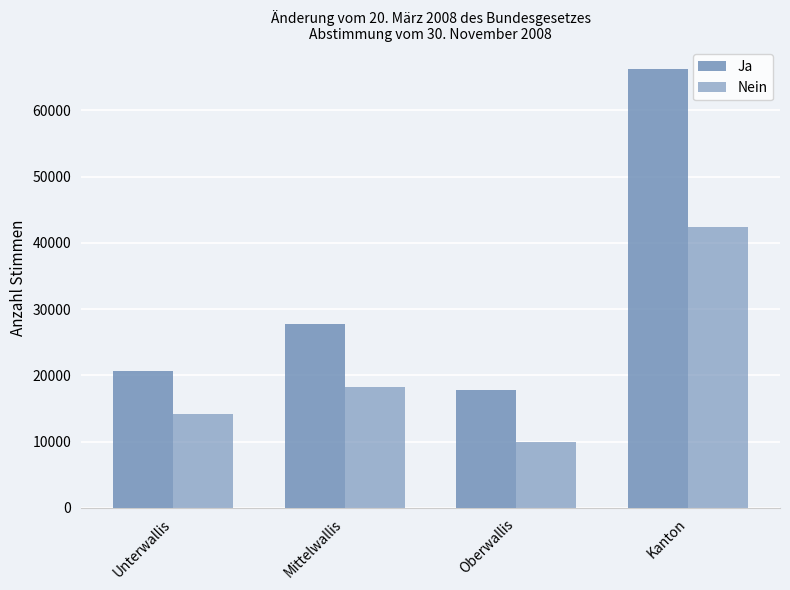

How many data points in Nein are less than 18318?

2